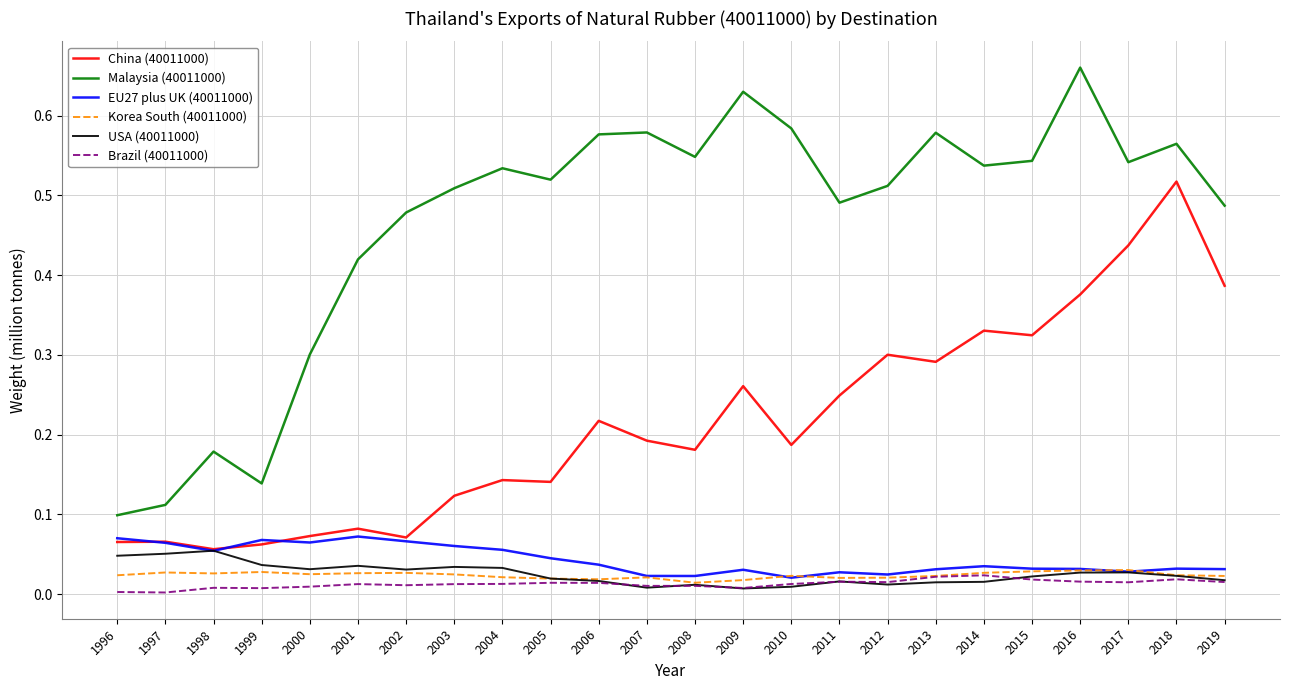

In Brazil (40011000), how many points are lower than both neighbors (excluding endpoints)?

7